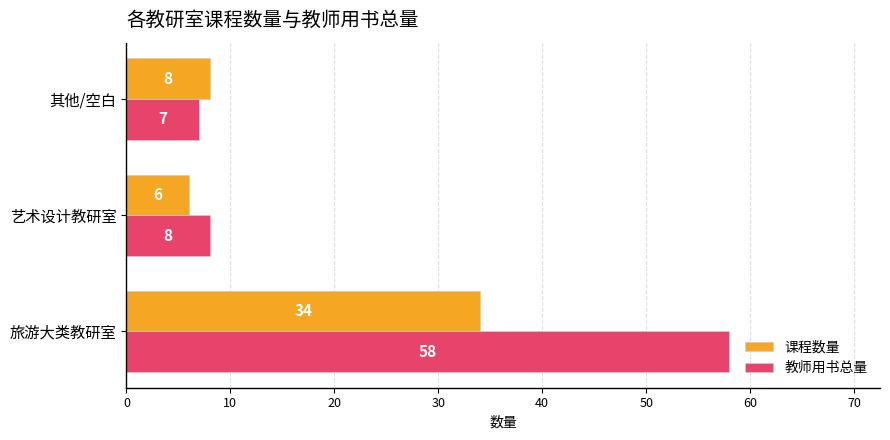

Where is 课程数量 nearest to the value 20?

其他/空白